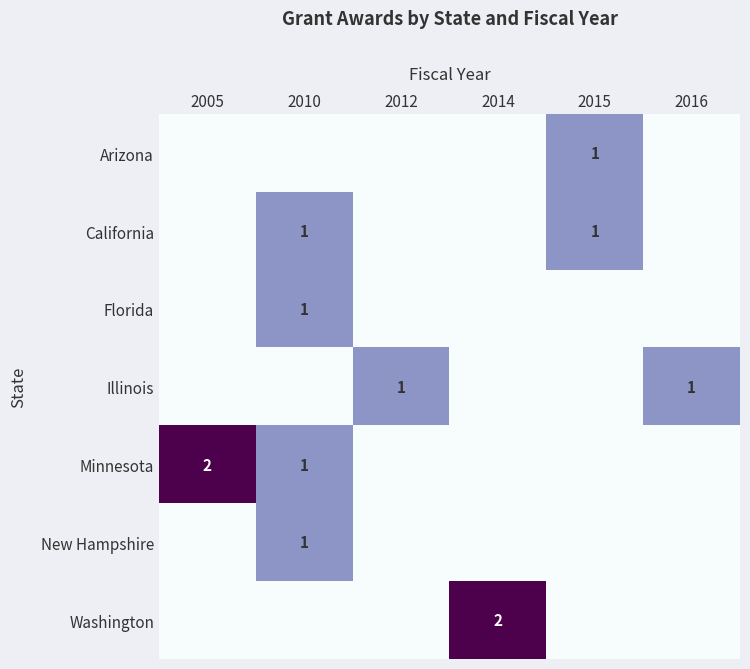

At which category is the sum across all series the highest?

2010